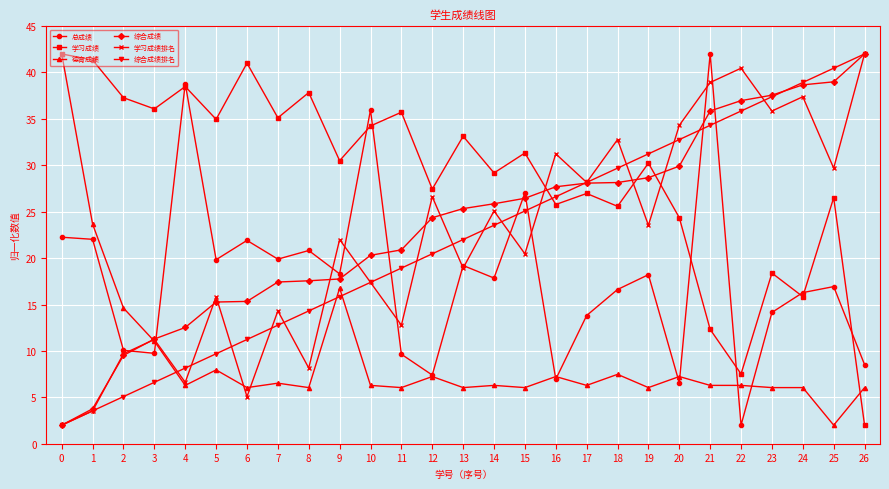

What are all the series names shown in the legend?

总成绩, 学习成绩, 德育成绩, 综合成绩, 学习成绩排名, 综合成绩排名